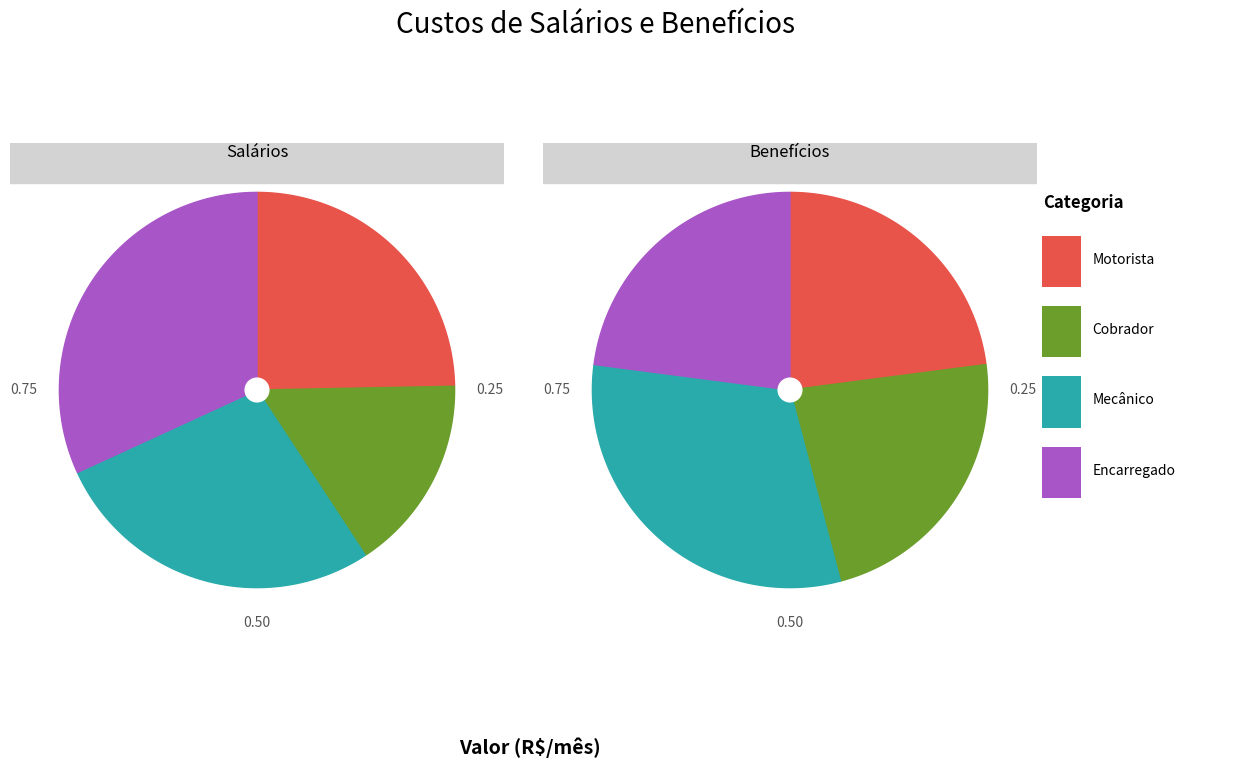

To the nearest percent, what percentage of the pie is Salário do Cobrador (SALcob)?

14%